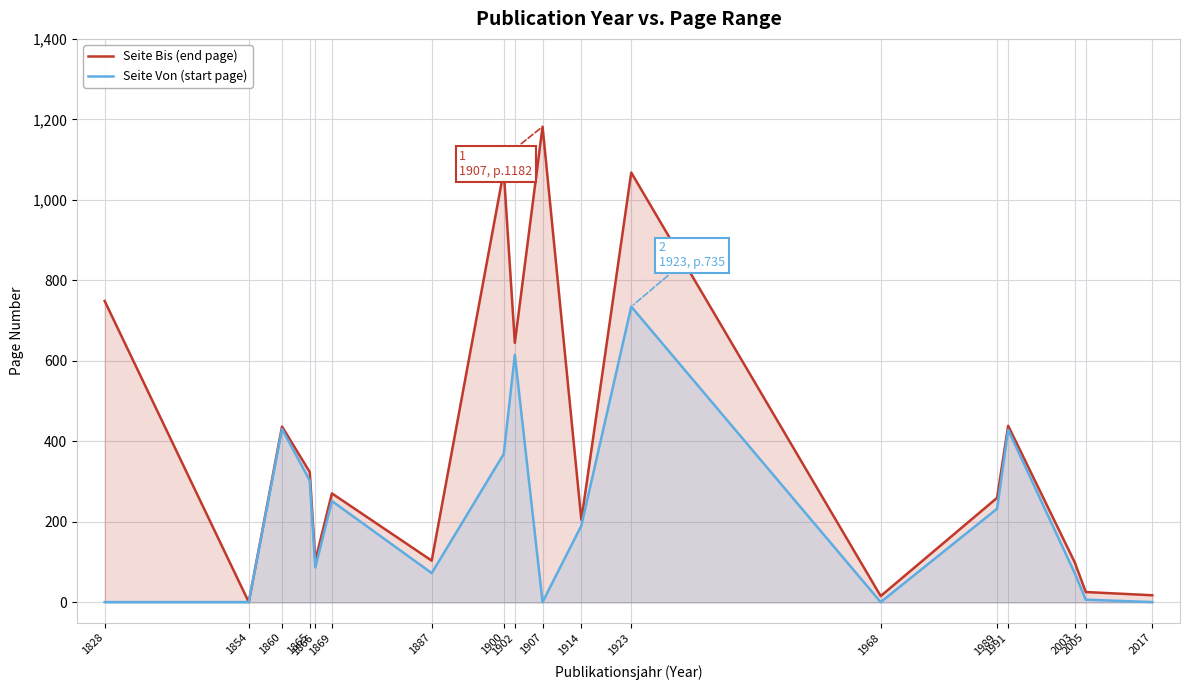

True or false: Seite Bis (end page) and Seite Von (start page) intersect in this chart.

False